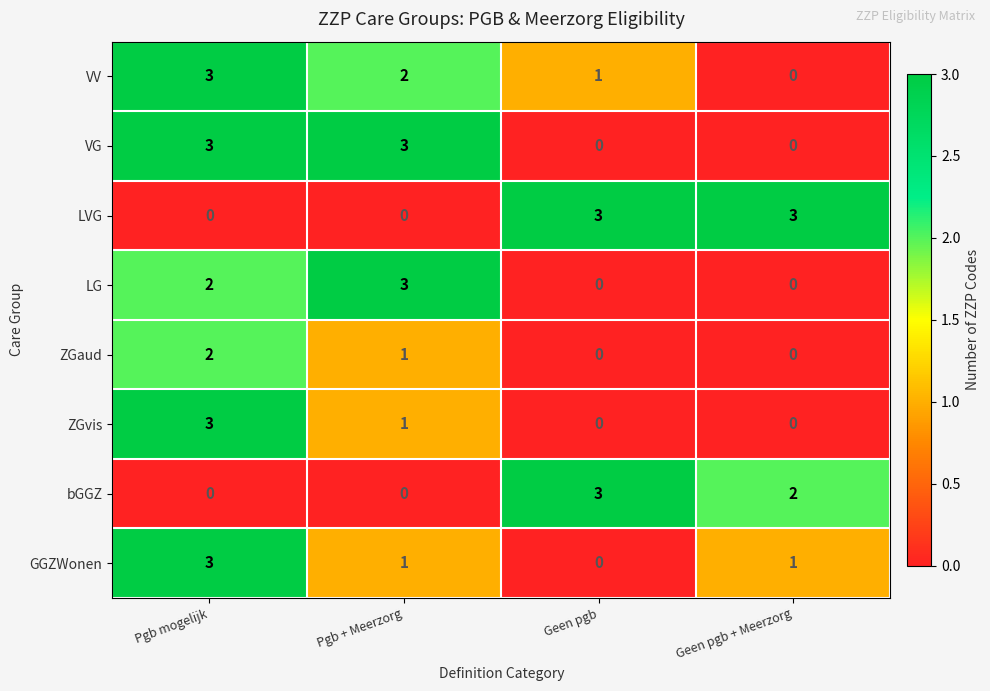

Where is VV nearest to the value 1?

Geen pgb